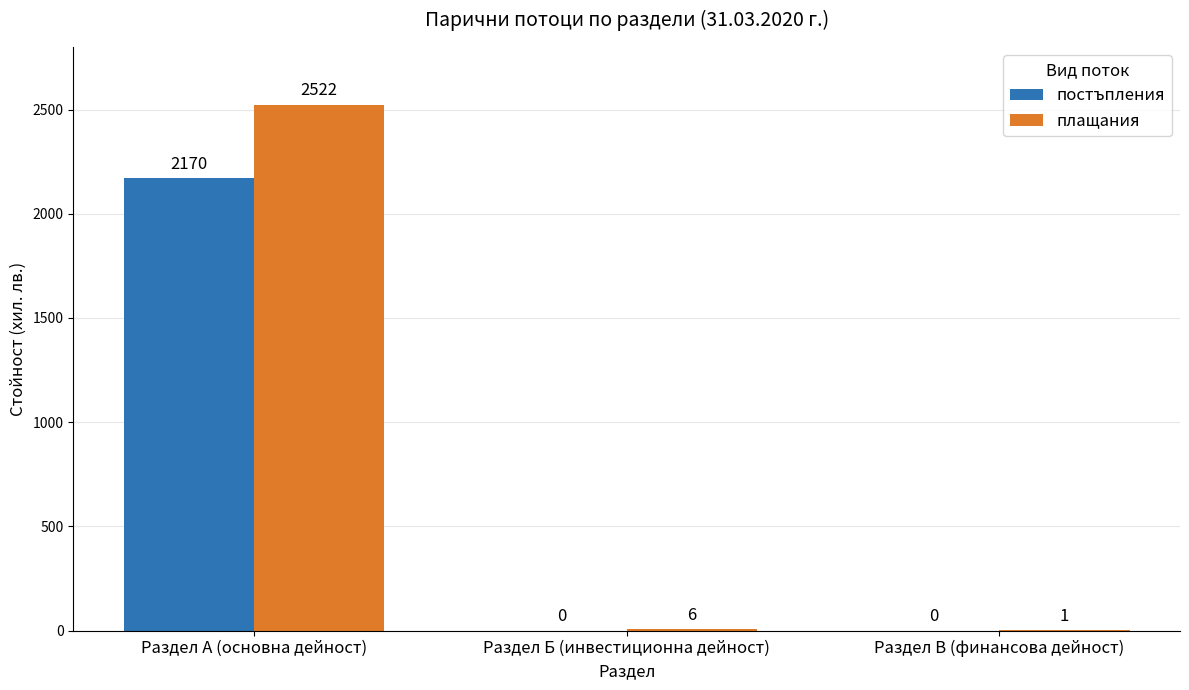

Between Раздел Б (инвестиционна дейност) and Раздел В (финансова дейност), which series saw the biggest shift?

плащания